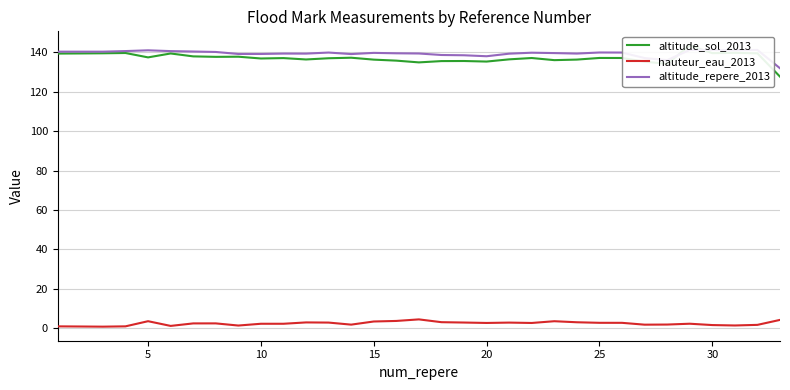

True or false: hauteur_eau_2013 and altitude_sol_2013 cross at least once.

False